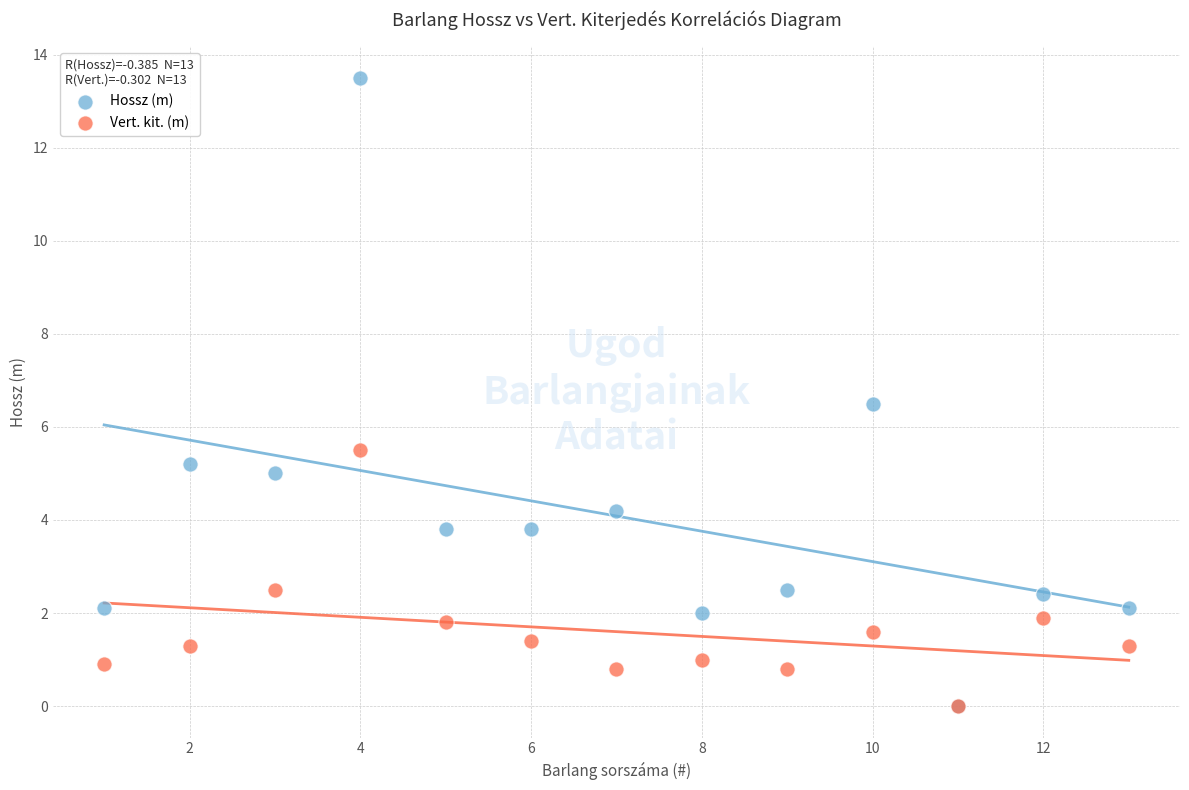

Which series reaches the maximum Y coordinate?

Hossz (m)